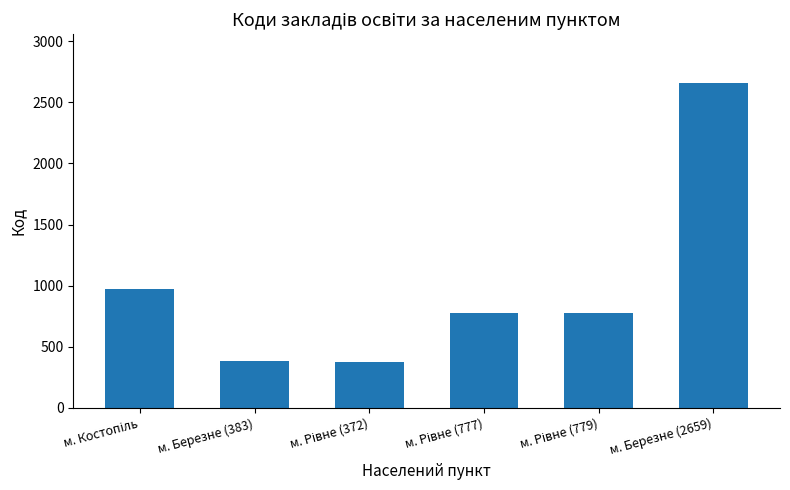

Approximately how many times larger is the value at м. Березне (2659) compared to м. Березне (383)?

6.9